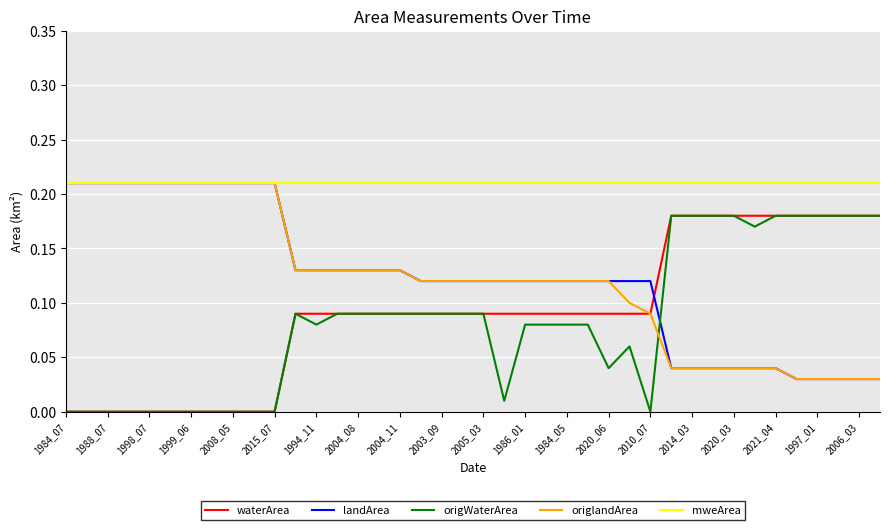

Which series has the largest total across all categories?

mweArea